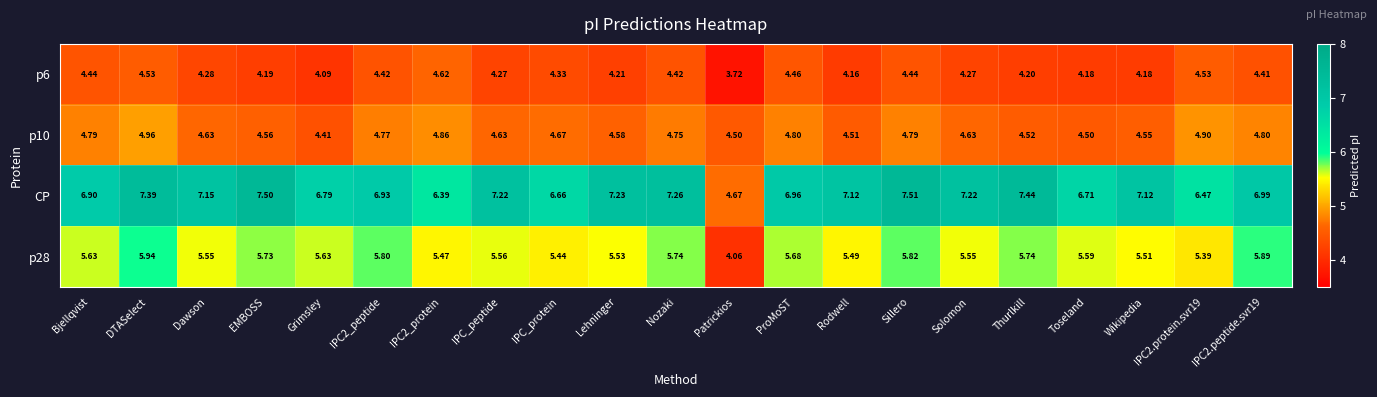

Where is p10 nearest to the value 4?

Grimsley